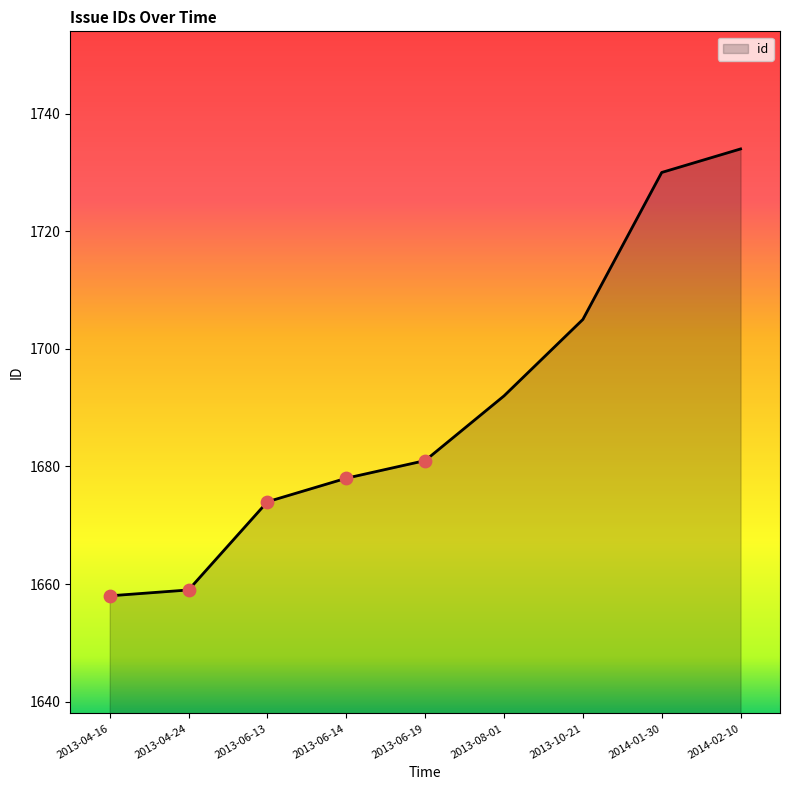

Approximately how many times larger is the value at 2013-04-16 compared to 2013-10-21?

1.0